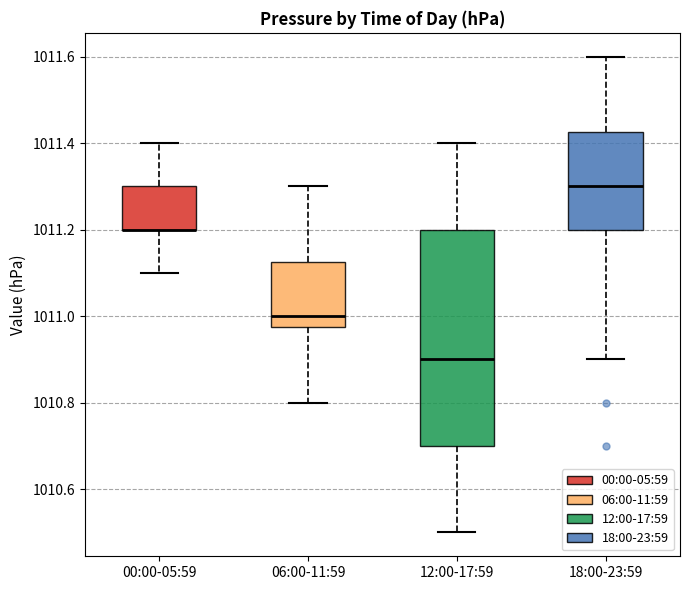

Reading left to right, read every box against the y-axis: the position of its median line, the range the box covers, and the ends of its whiskers. The values are not printed on the chart, so give them approximately, as read against the axis.

00:00-05:59: median 1011.20 (drawn on the box's lower edge), box 1011.20 to 1011.30, whiskers 1011.10 to 1011.40
06:00-11:59: median 1011.00, box 1010.98 to 1011.12, whiskers 1010.80 to 1011.30
12:00-17:59: median 1010.90, box 1010.70 to 1011.20, whiskers 1010.50 to 1011.40
18:00-23:59: median 1011.30, box 1011.20 to 1011.42, whiskers 1010.90 to 1011.60